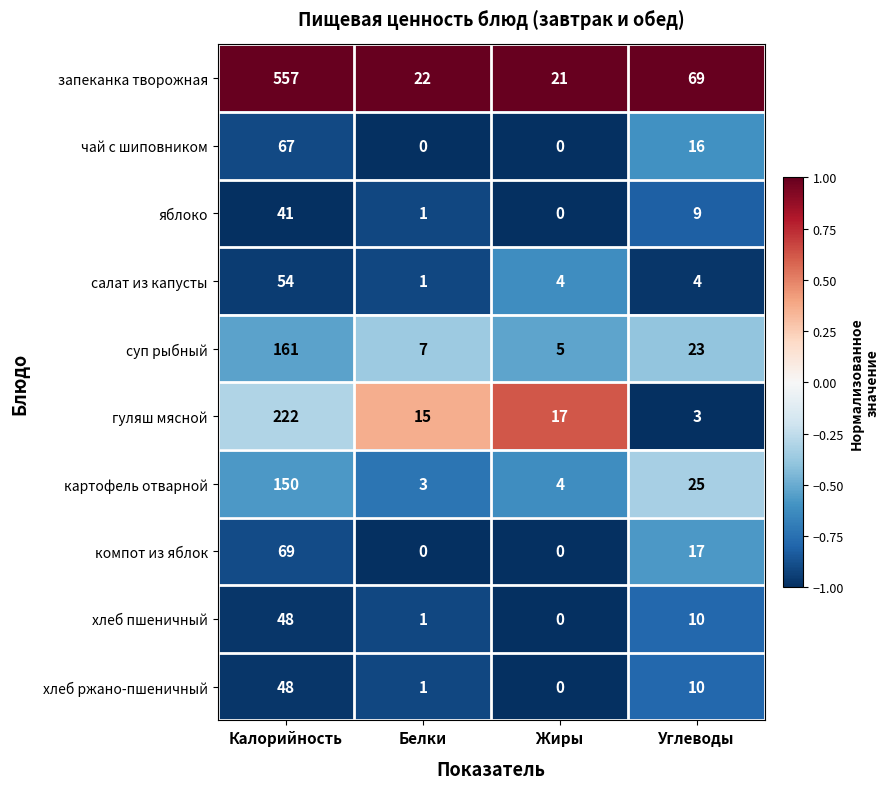

The чай с шиповником series shows -22 at Жиры. True or false?

False